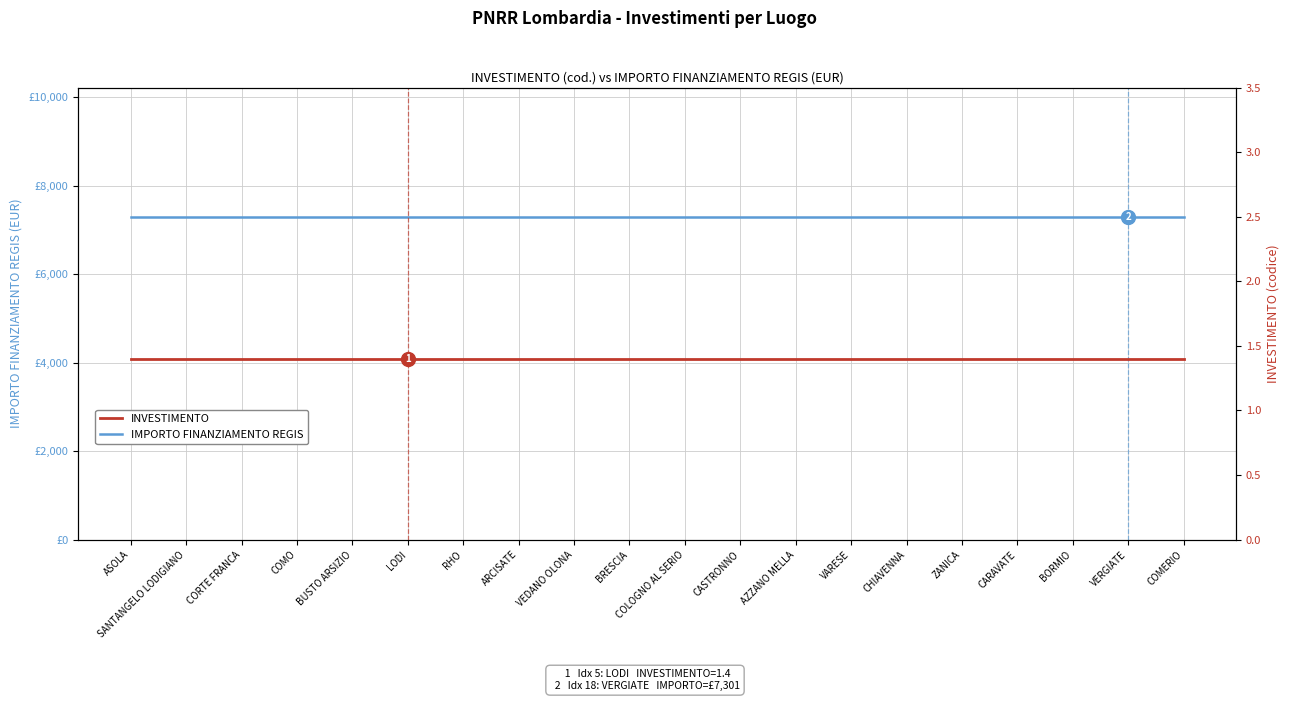

Which label corresponds to the smallest value in the chart?

ASOLA